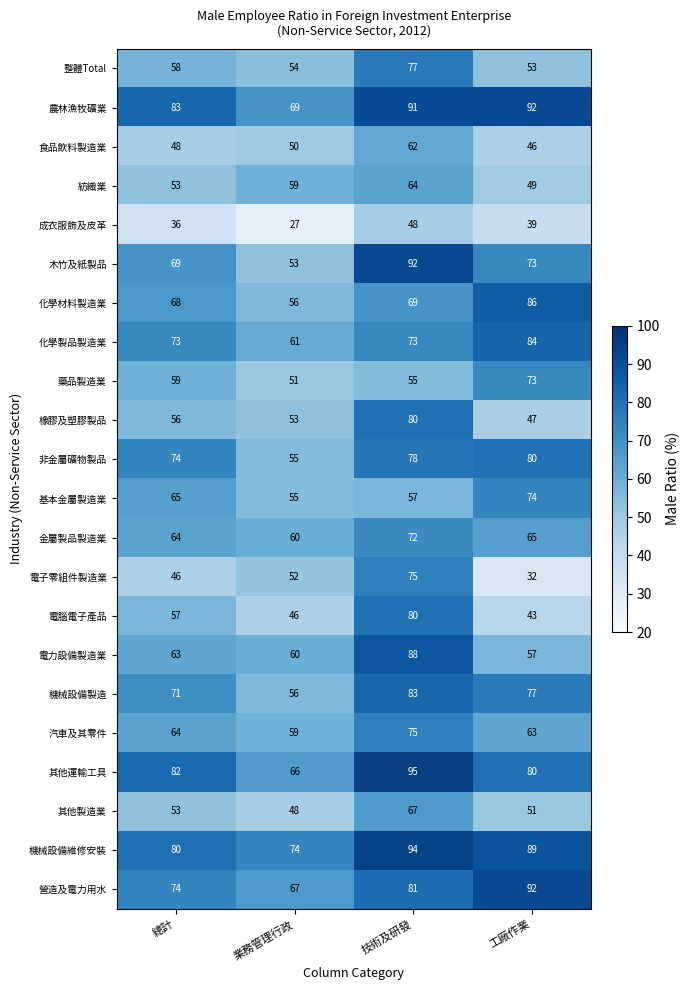

Rank the categories by 藥品製造業 value from lowest to highest.

業務管理行政, 技術及研發, 總計, 工廠作業